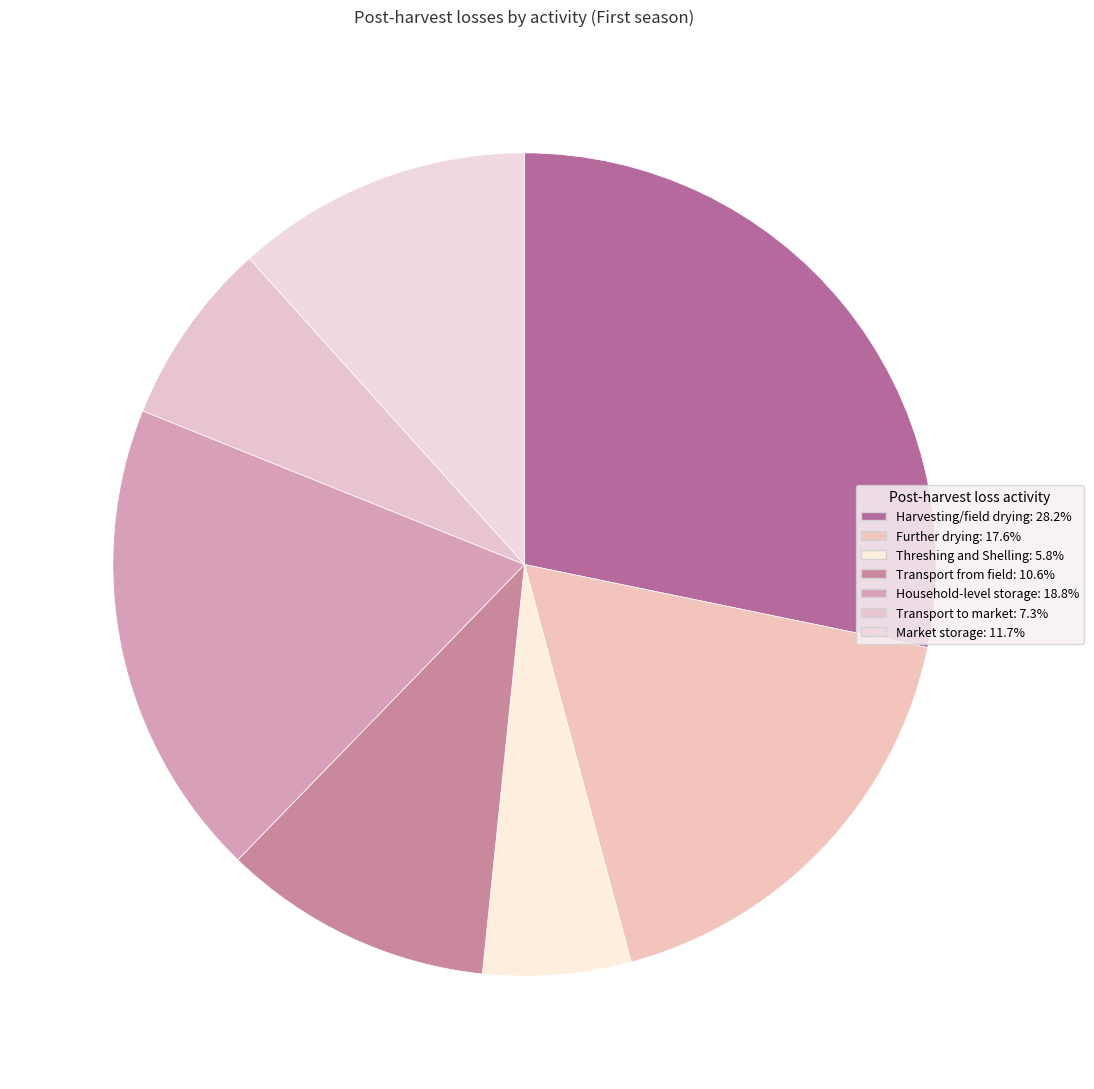

How many slices are in this pie chart?

7